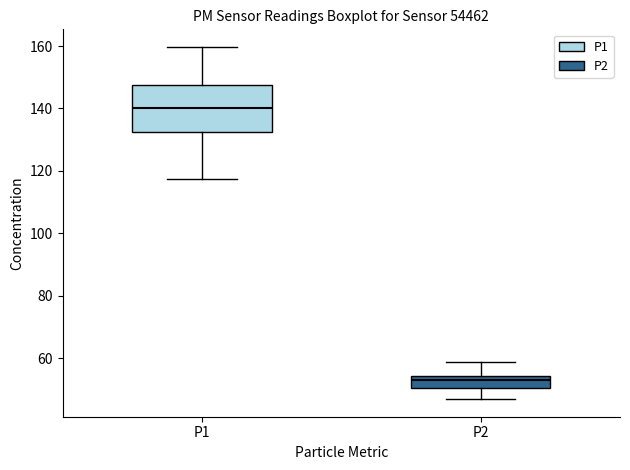

Where is the lower edge of the box for P2 on the y-axis? The values are not printed on the chart, so give them approximately, as read against the axis.

50